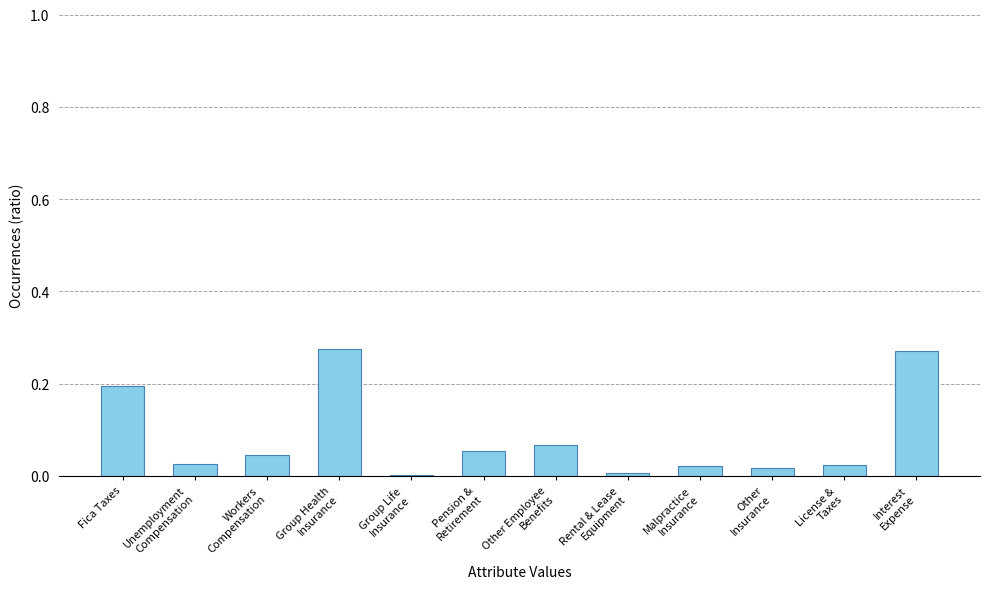

The chart shows a value of 0.3 at Fica Taxes. True or false?

False